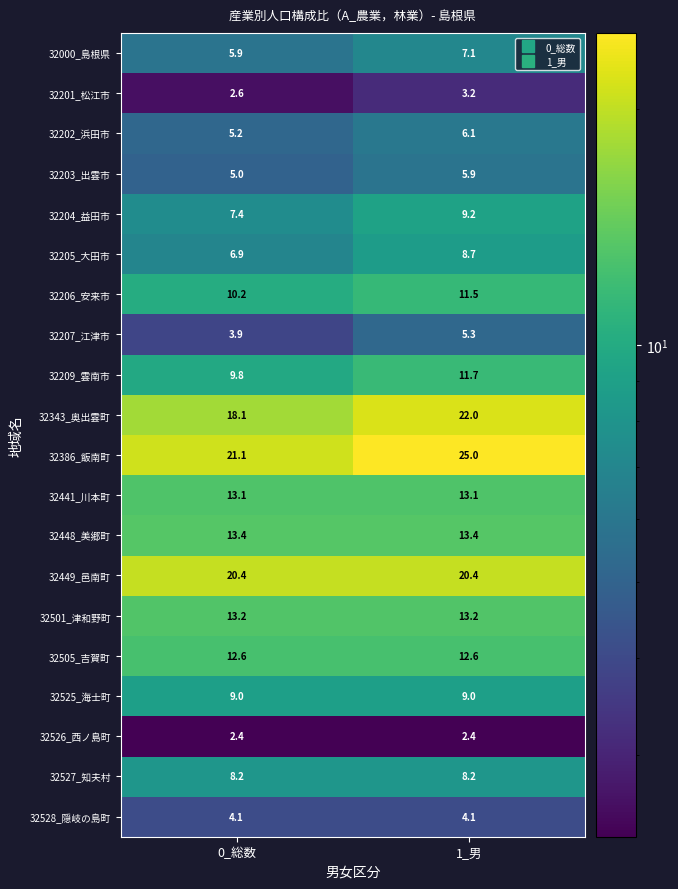

Rank the series by their maximum value, from lowest to highest.

32526_西ノ島町, 32201_松江市, 32528_隠岐の島町, 32207_江津市, 32203_出雲市, 32202_浜田市, 32000_島根県, 32527_知夫村, 32205_大田市, 32525_海士町, 32204_益田市, 32206_安来市, 32209_雲南市, 32505_吉賀町, 32441_川本町, 32501_津和野町, 32448_美郷町, 32449_邑南町, 32343_奥出雲町, 32386_飯南町